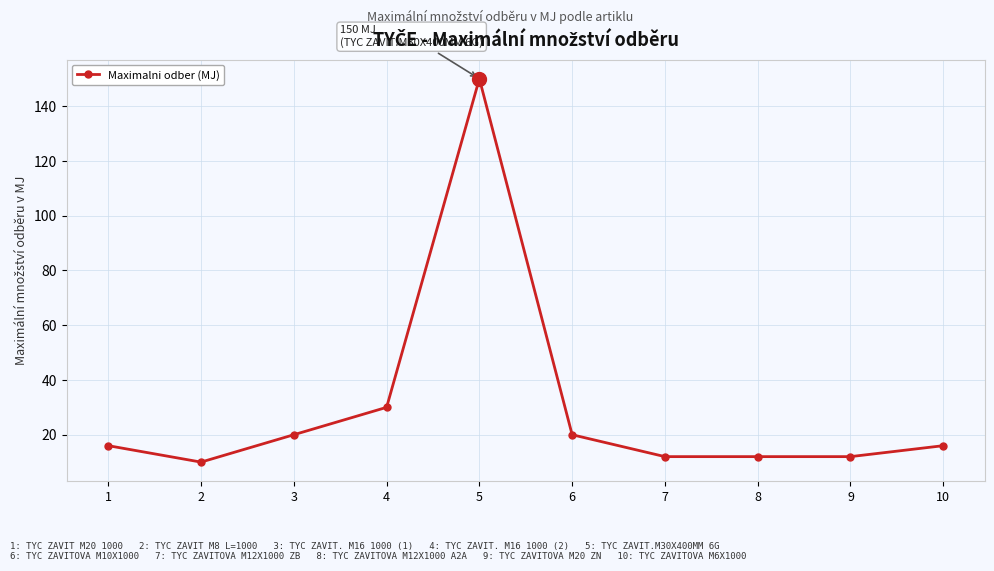

At which category does the data reach its first local valley?

2